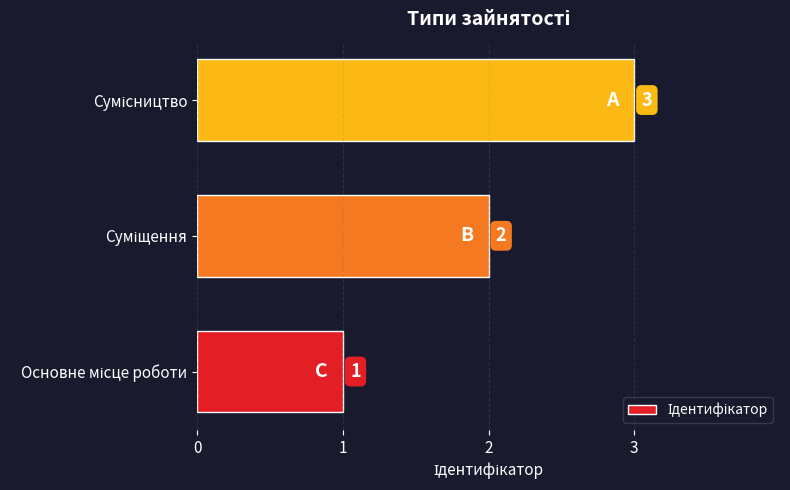

What is the sum of all values?

6